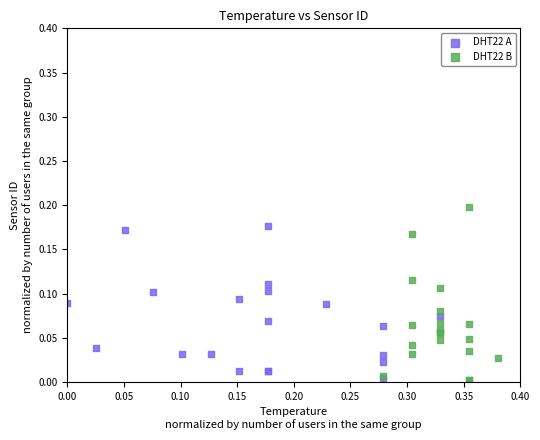

Which series contains the highest Y value?

DHT22 B